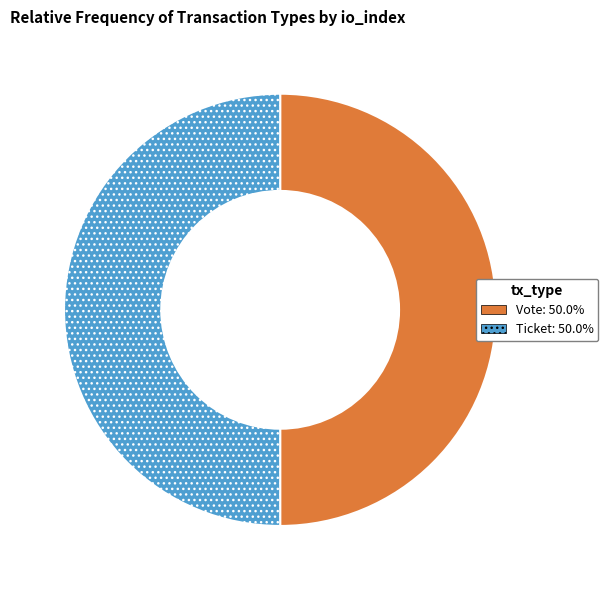

Count the number of slices in the pie.

2